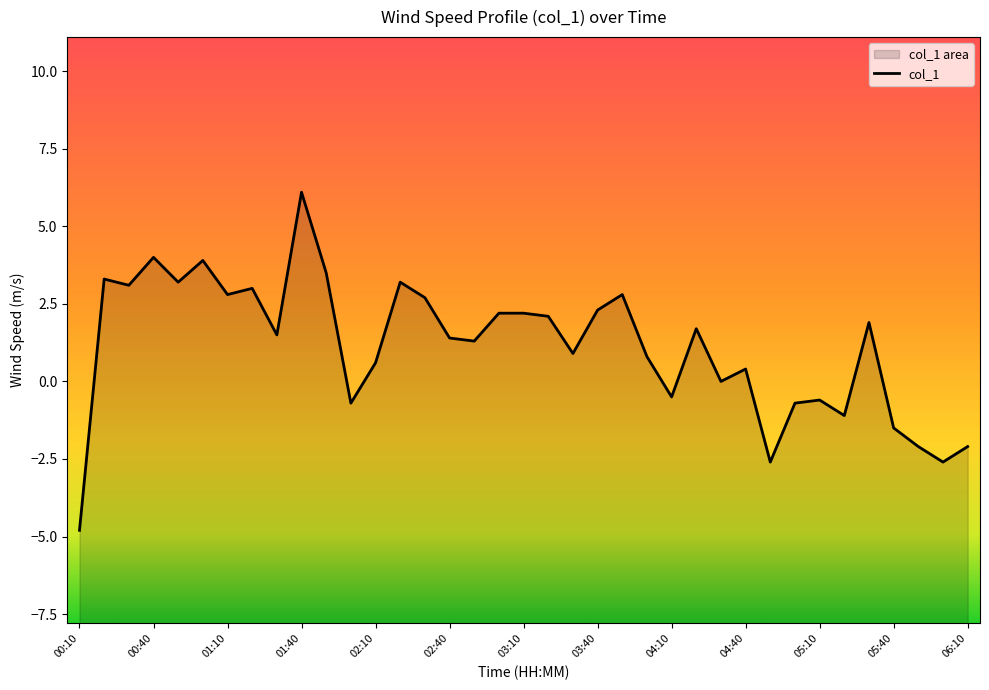

How many categories are shown in the chart?

37